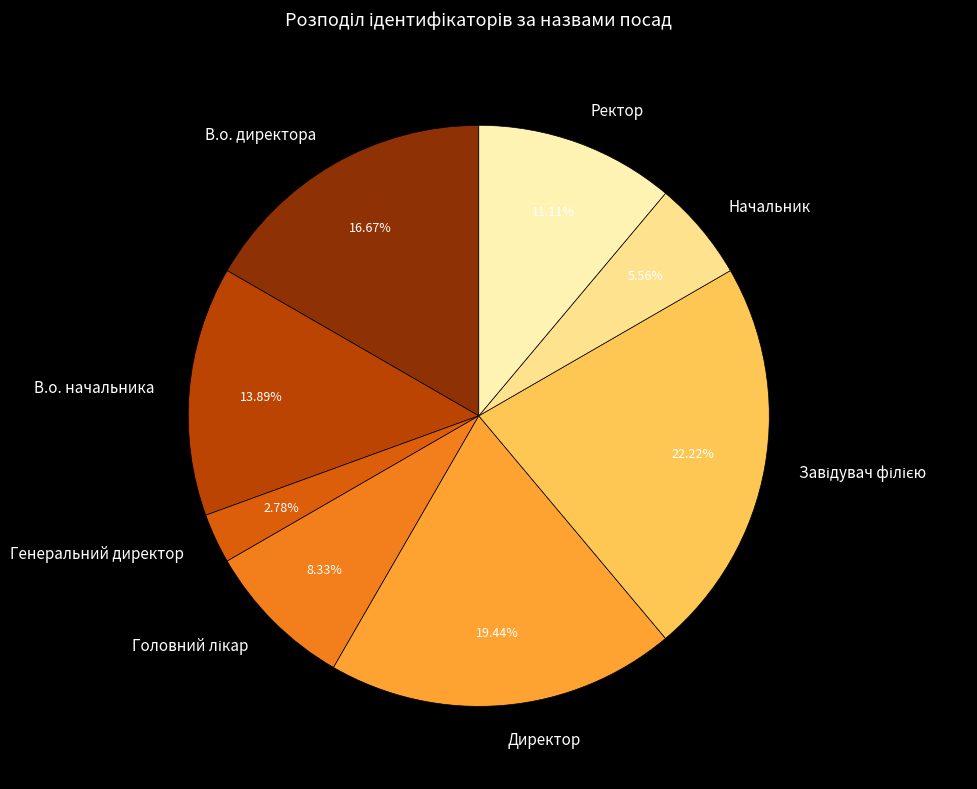

Is there a majority slice in this chart?

No